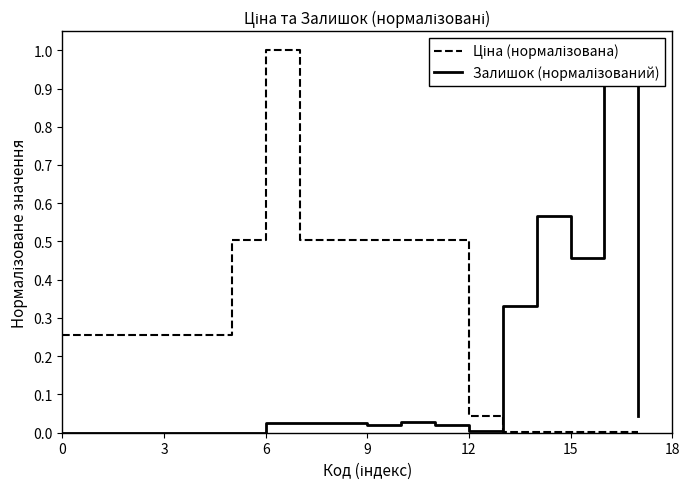

Which series has the largest range (max minus min)?

Залишок (нормалізований)